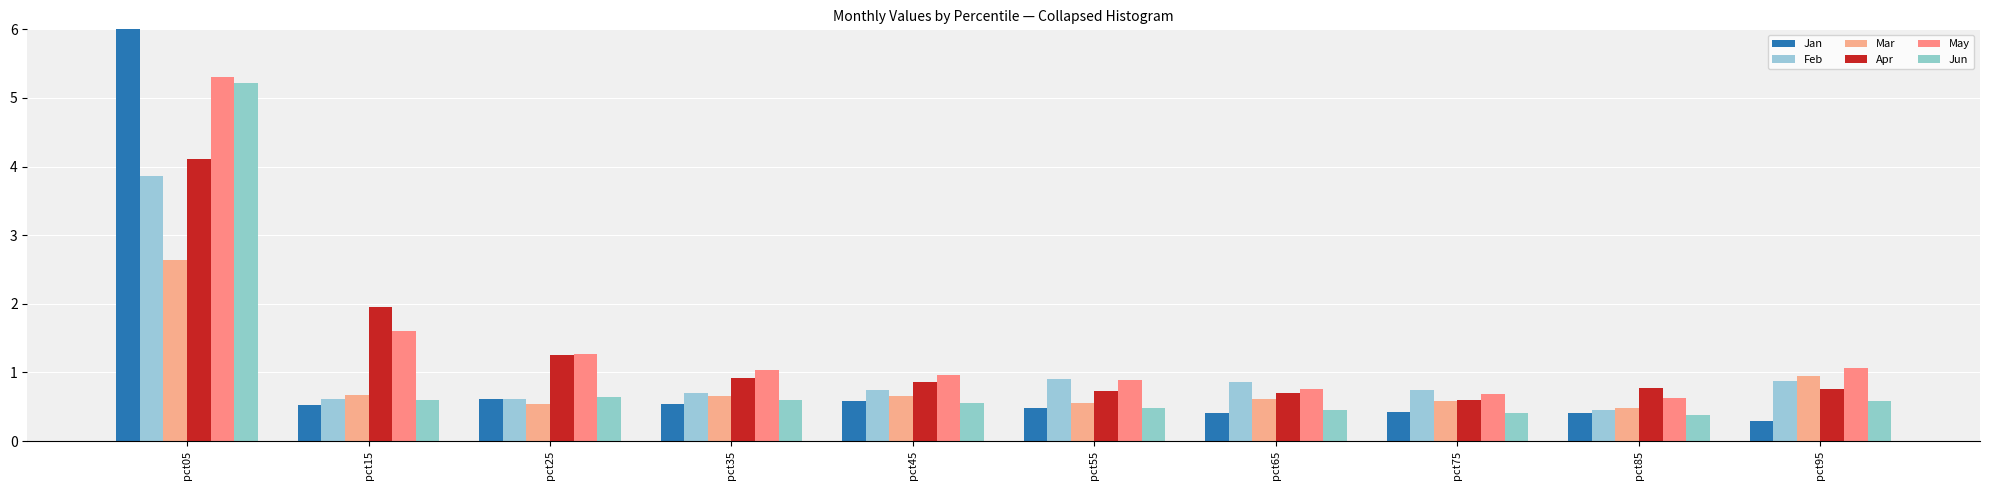

At which category is the sum across all series the highest?

pct05